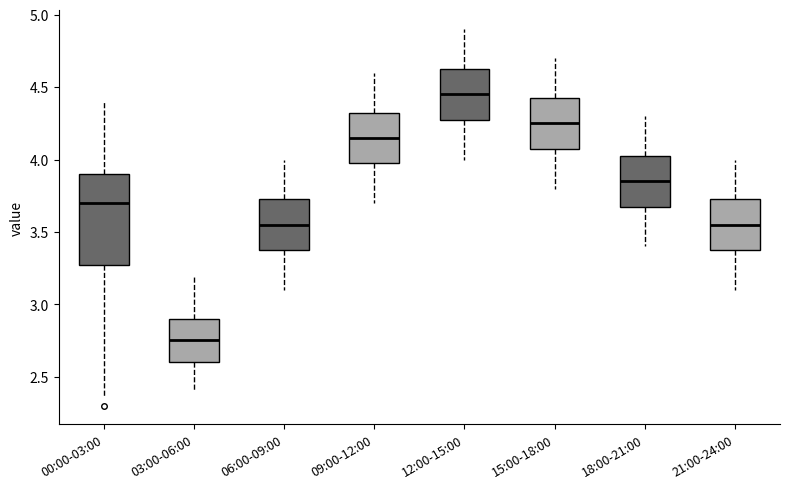

Which box's median line is the highest?

12:00-15:00